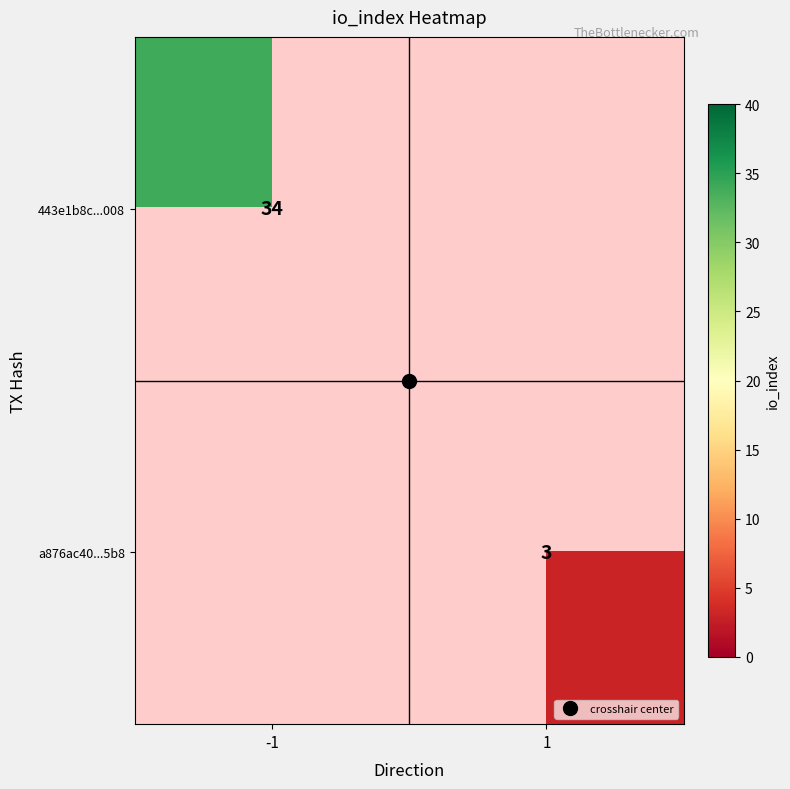

Which category has the lowest value across all series?

1